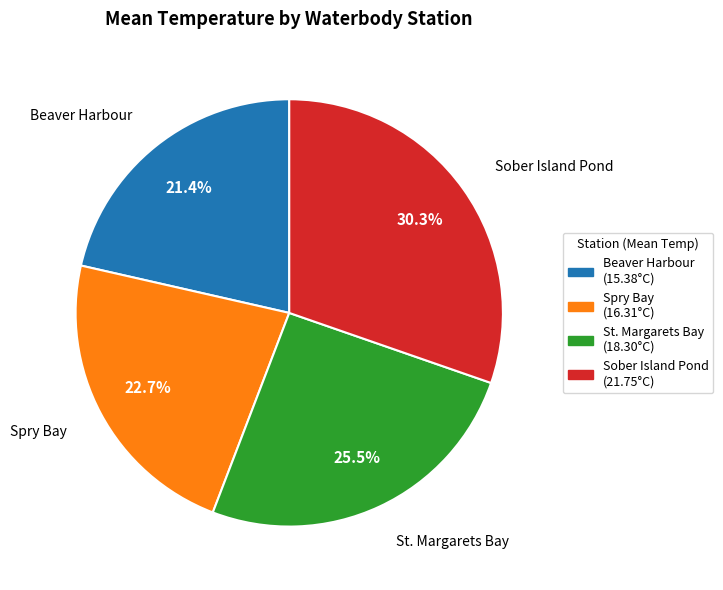

Between Beaver Harbour and Sober Island Pond, which is larger?

Sober Island Pond